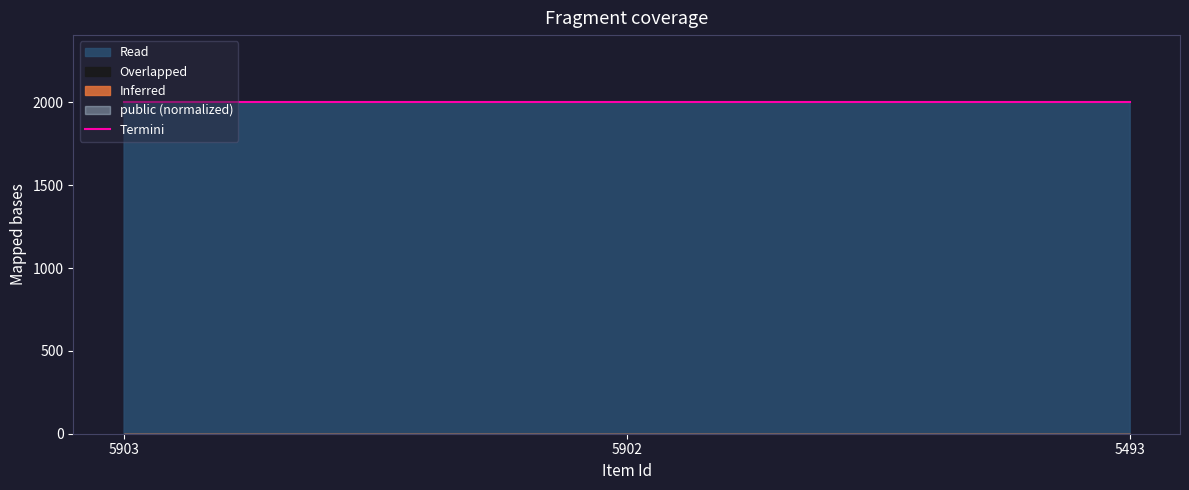

What is the maximum value shown in the chart?

2005